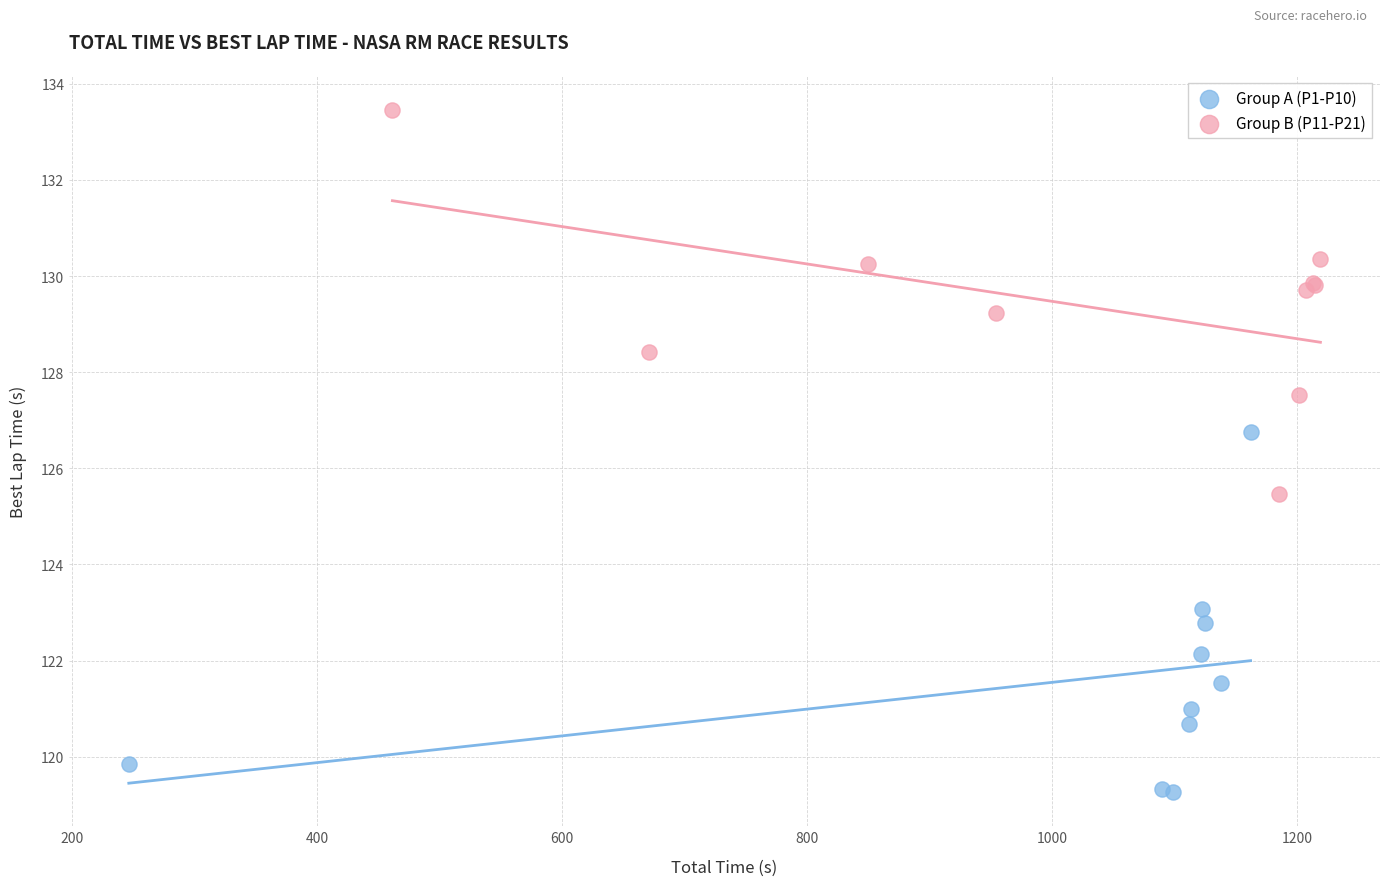

Which series contains the highest Y value?

Group B (P11-P21)